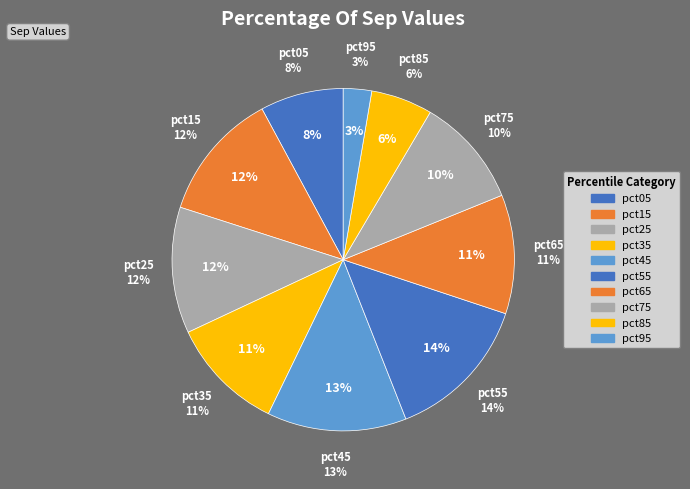

The pct05 slice represents 21% of the pie. True or false?

False